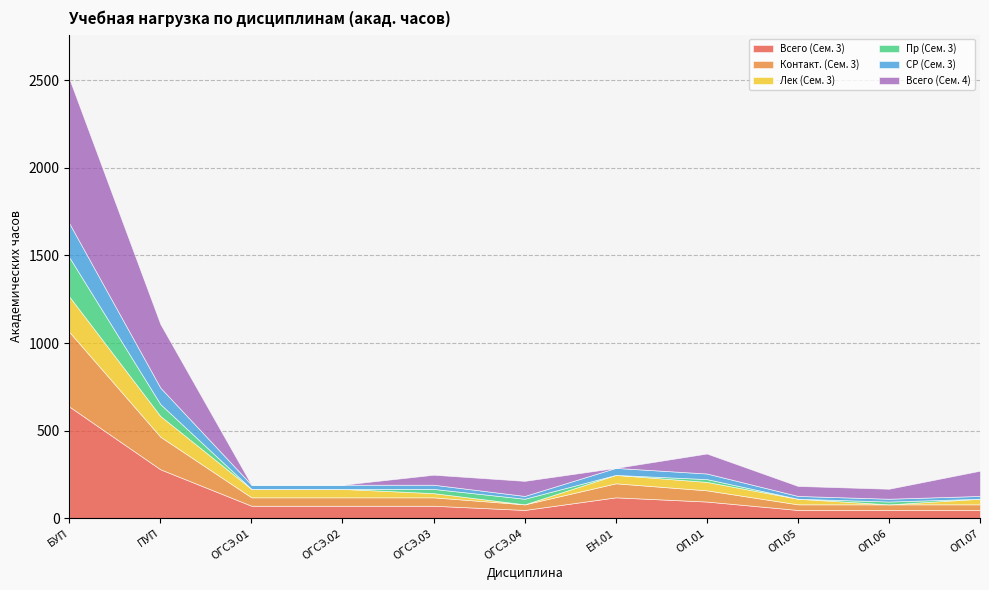

What are all the series names shown in the legend?

Всего (Сем. 3), Контакт. (Сем. 3), Лек (Сем. 3), Пр (Сем. 3), СР (Сем. 3), Всего (Сем. 4)